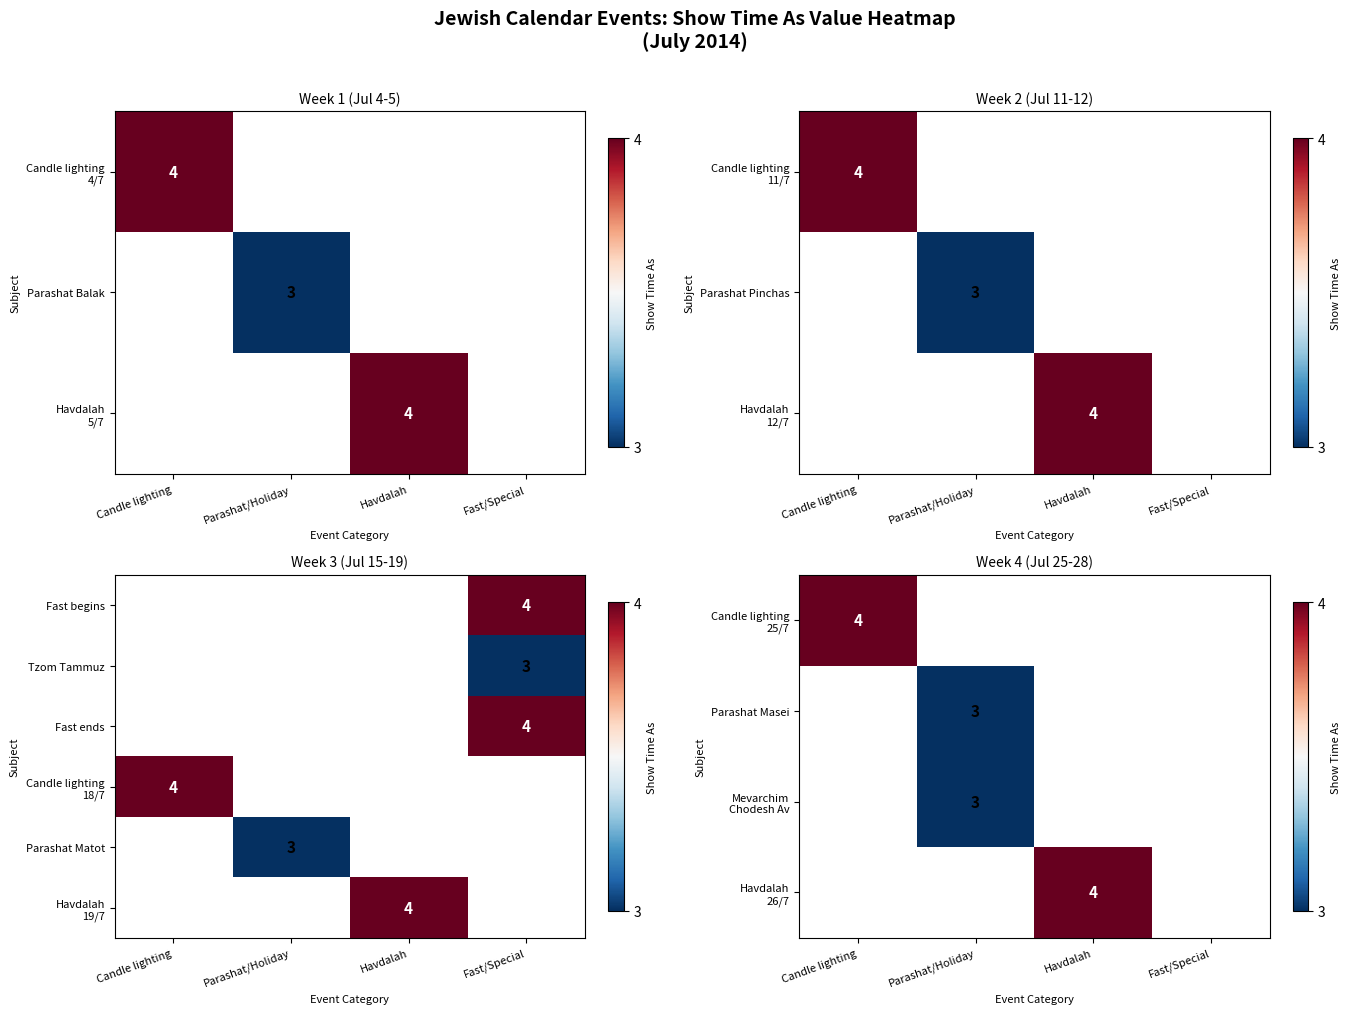

The Tzom Tammuz series shows 3 at Fast/Special. True or false?

True